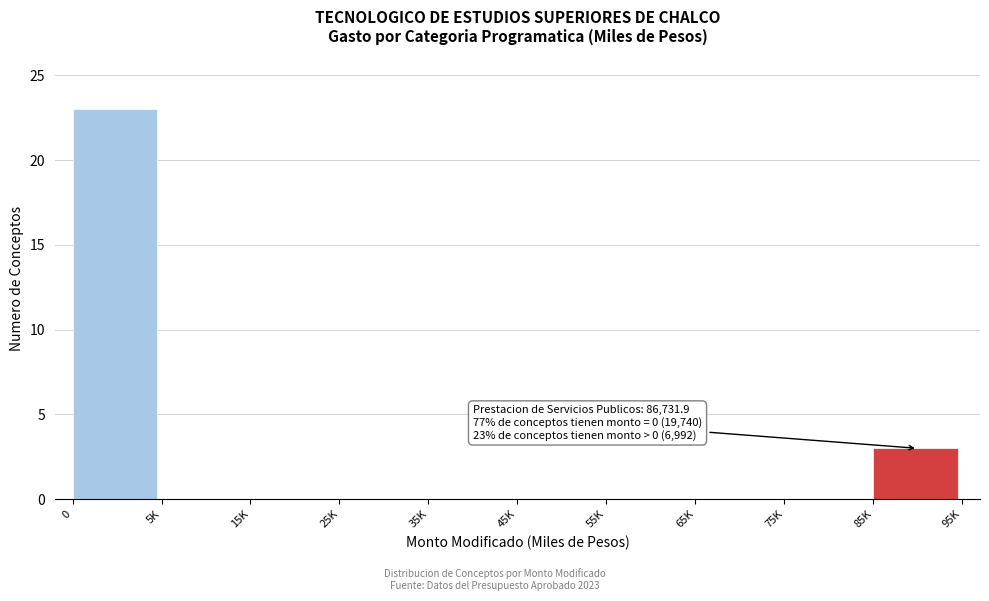

Reading left to right, what are all the values shown in this chart?

0=23	5K=0	15K=0	25K=0	35K=0	45K=0	55K=0	65K=0	75K=0	85K=3